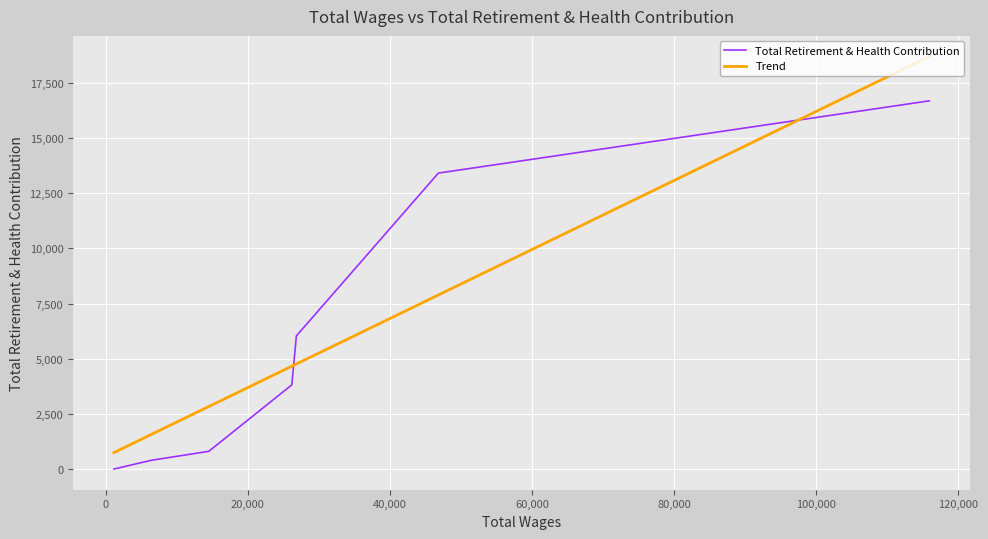

The Total Retirement & Health Contribution series shows 5234.9 at 0. True or false?

False